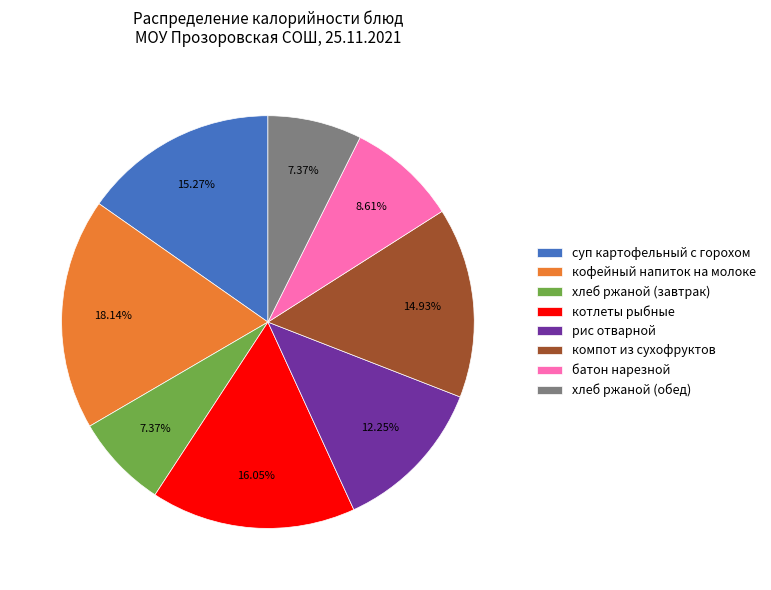

Which category has the biggest portion of the pie?

кофейный напиток на молоке